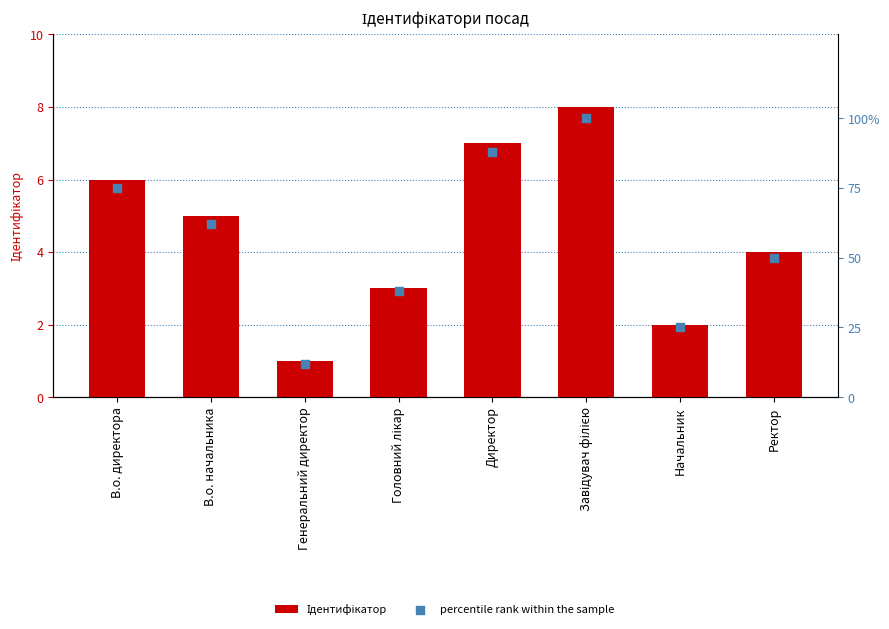

Which series reaches the maximum Y coordinate?

percentile rank within the sample